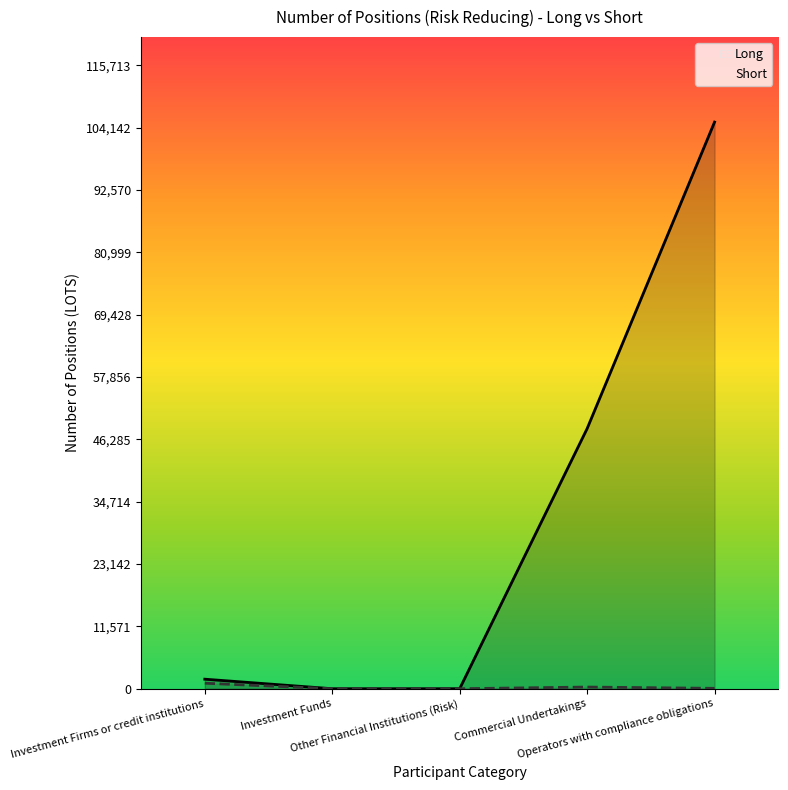

What is the label of the 3rd point from the right?

Other Financial Institutions (Risk)